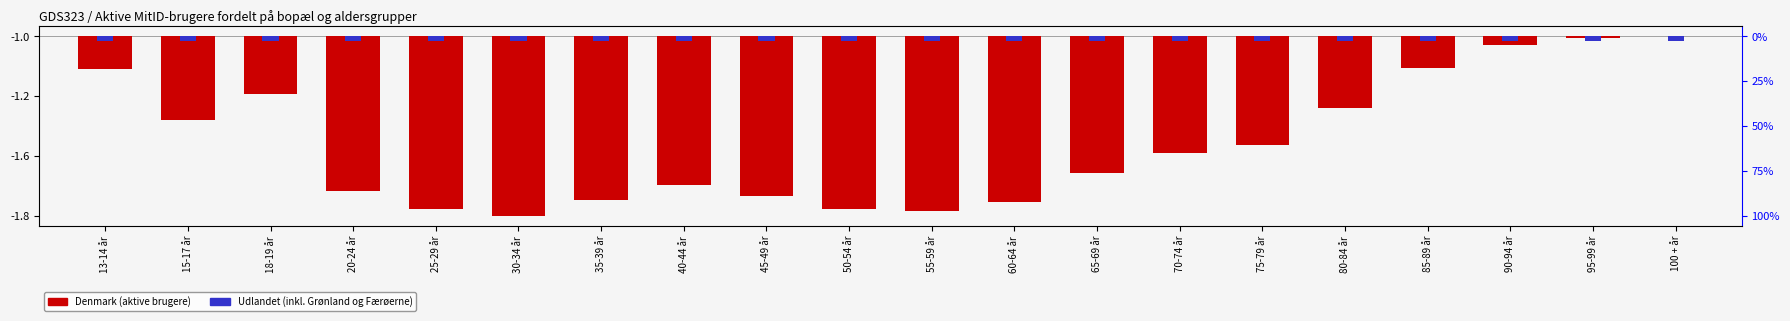

What is the minimum value shown in the chart?

-1.8